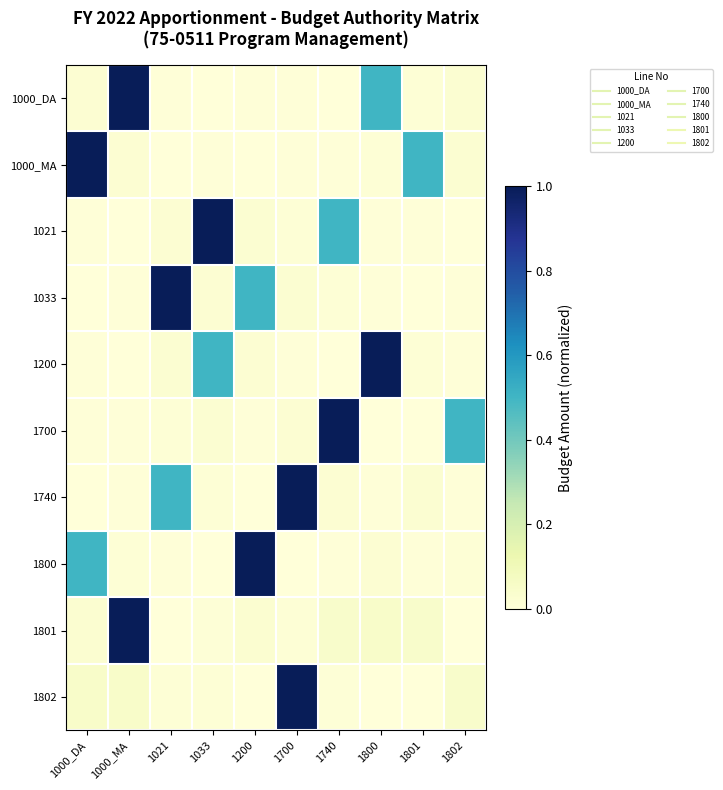

At how many categories does at least one series exceed 0?

10